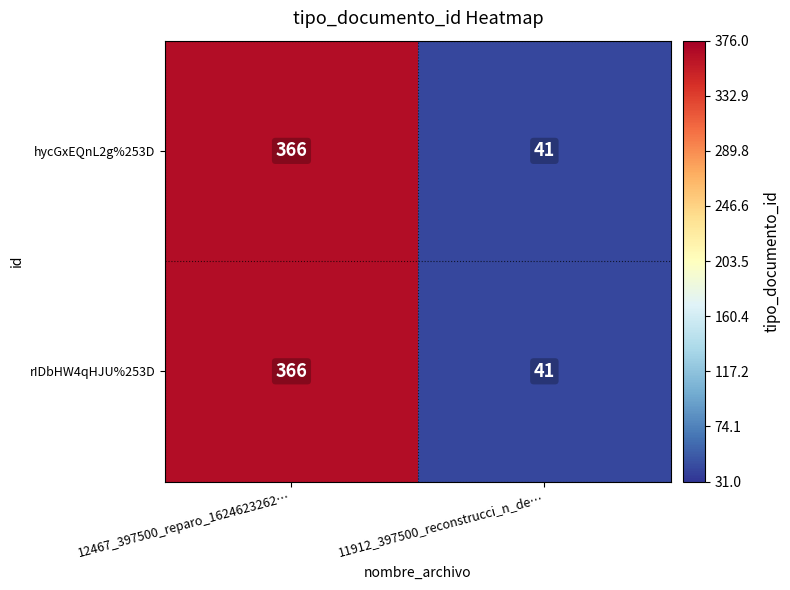

What is the greatest value displayed?

366